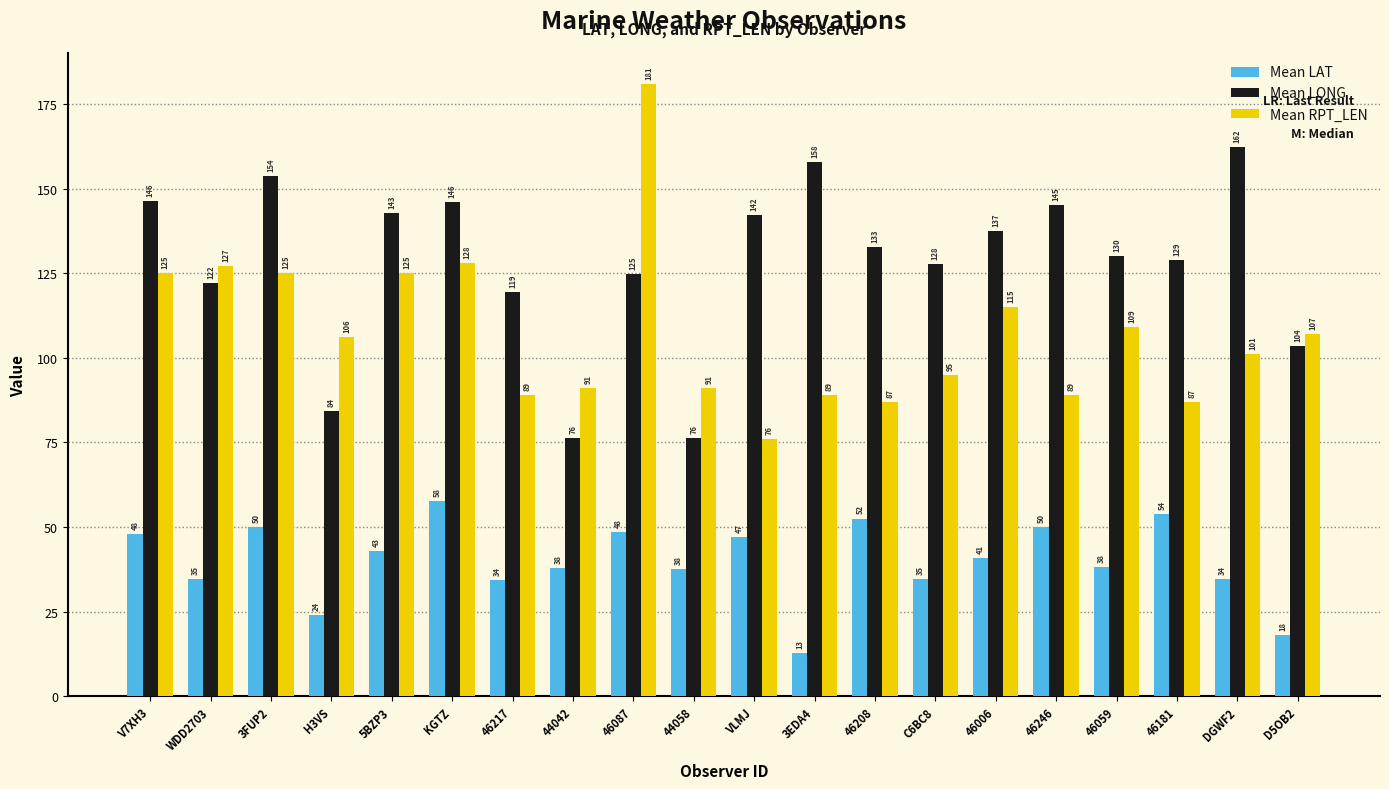

How many data points does each series have?

20